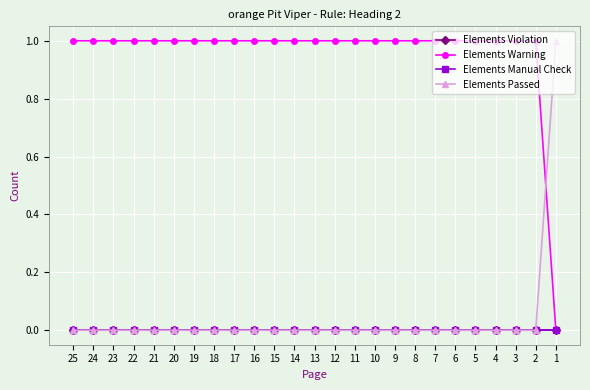

True or false: Elements Warning has more than 2 points higher than both neighbors.

False